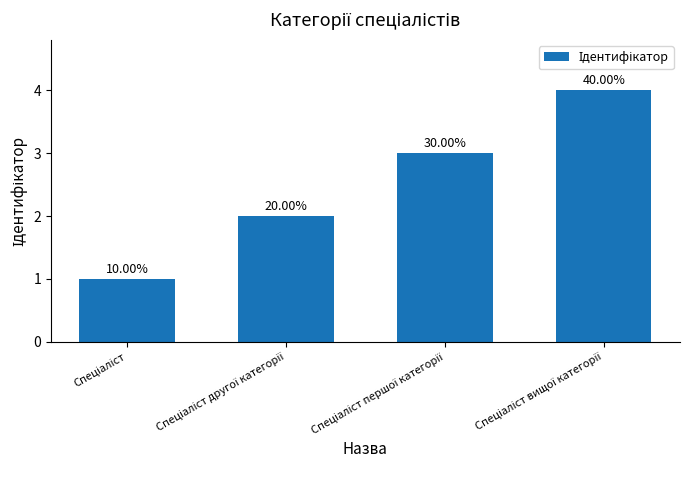

Does the chart contain any negative values?

No